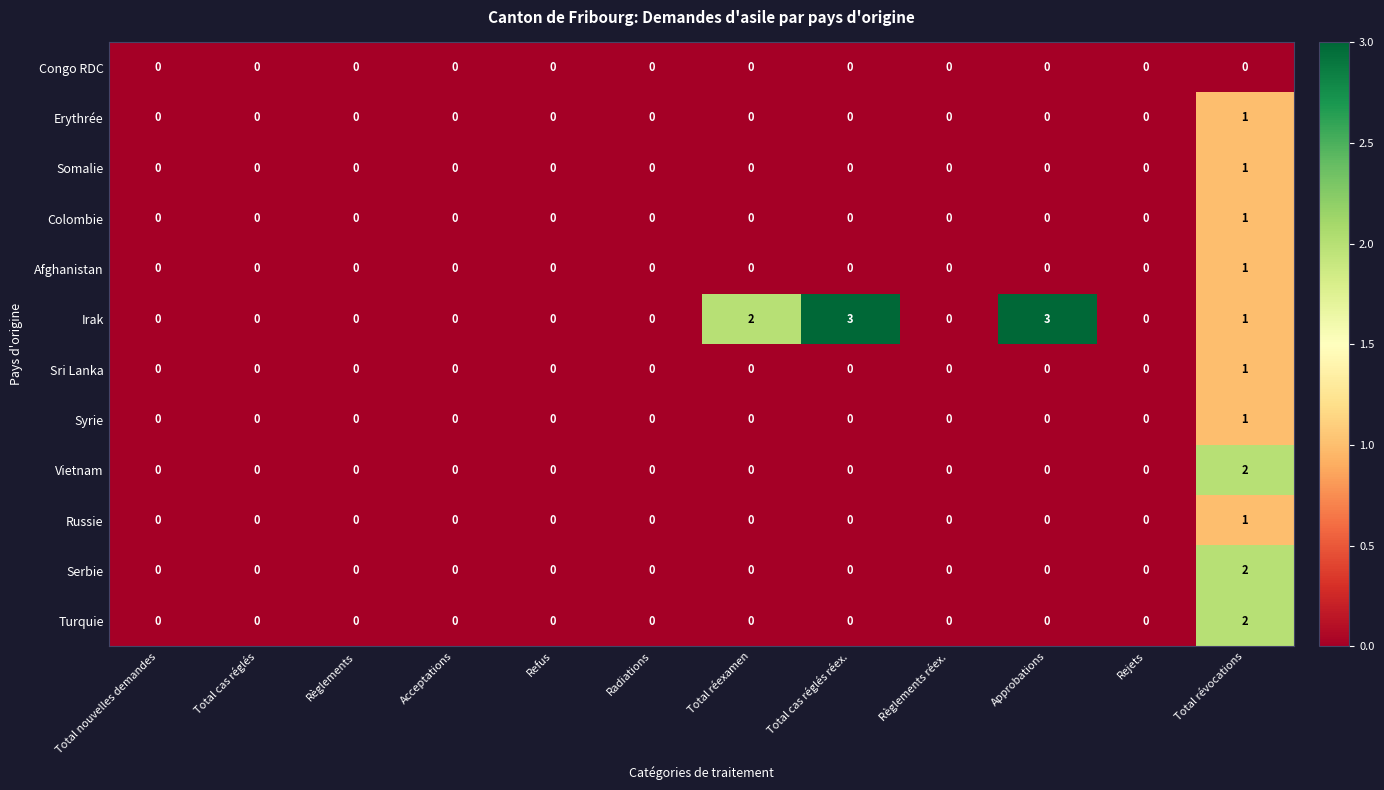

What is the greatest value displayed?

3